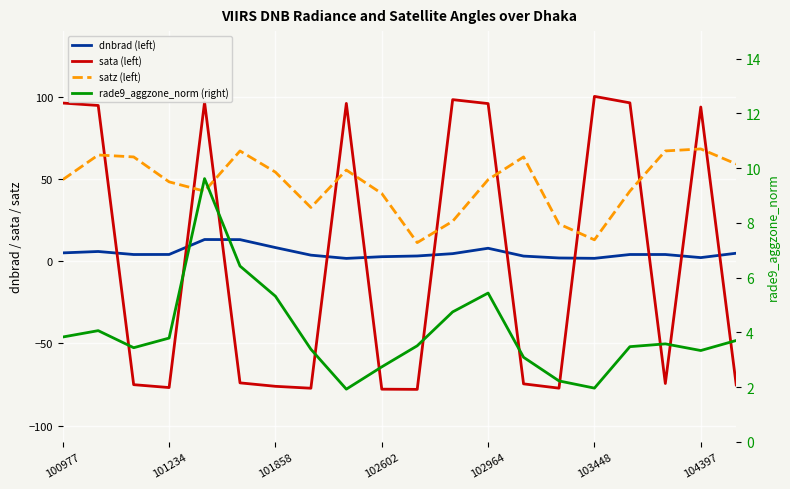

True or false: sata (left) and satz (left) cross at least once.

True